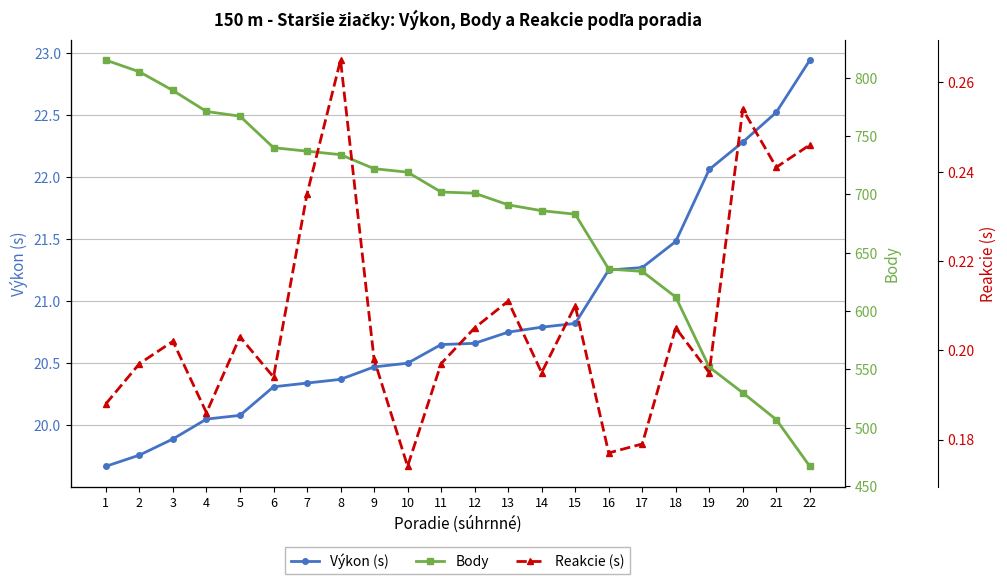

What are all the series names shown in the legend?

Výkon (s), Body, Reakcie (s)